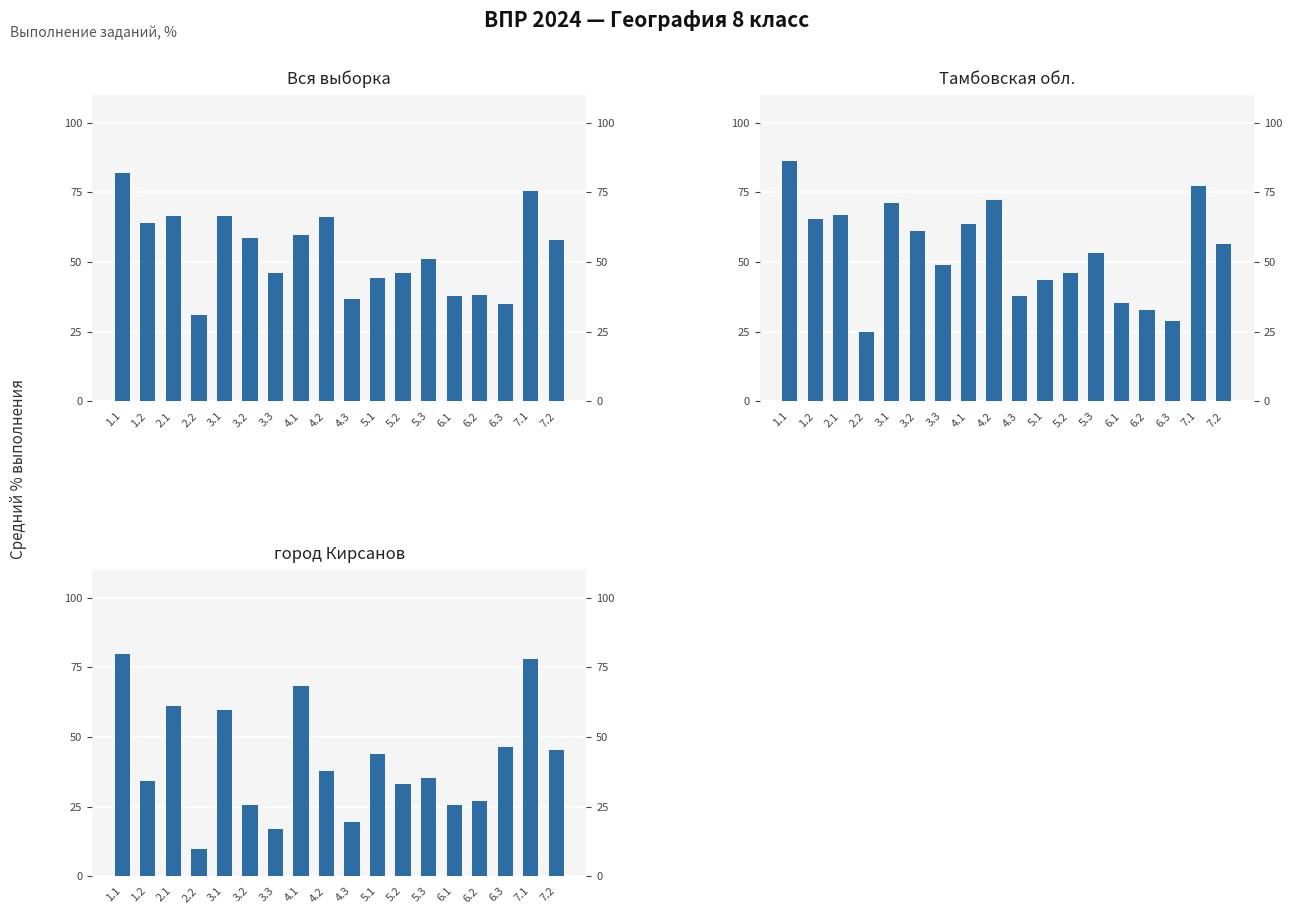

Count the number of data series in this chart.

3